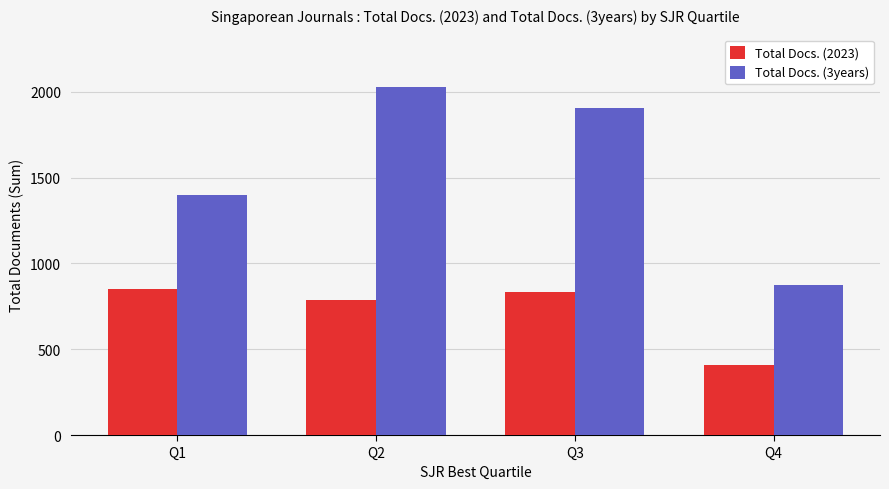

The value of Total Docs. (2023) at Q4 is 97. True or false?

False